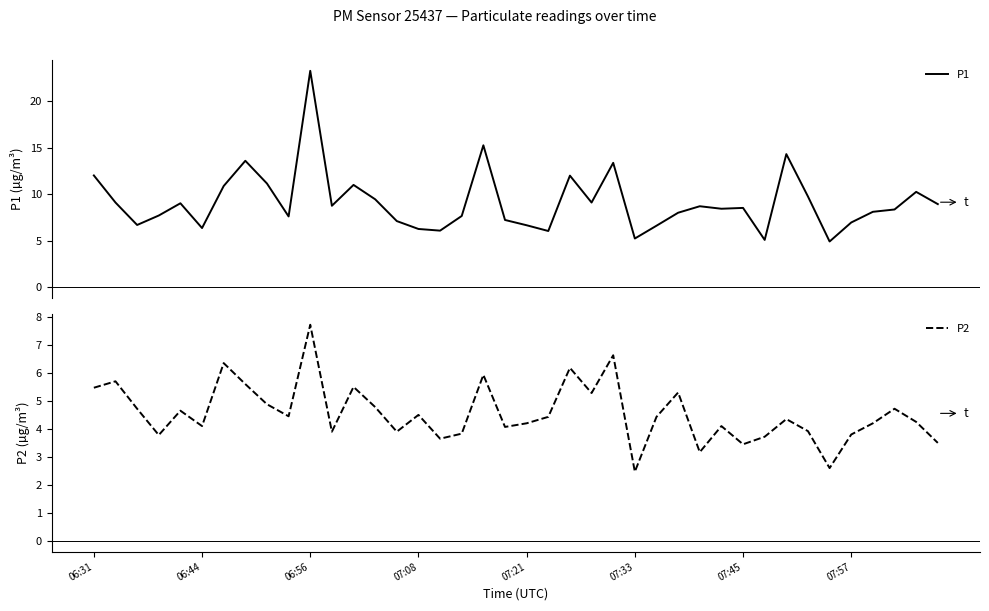

At how many categories does at least one series exceed 4?

40